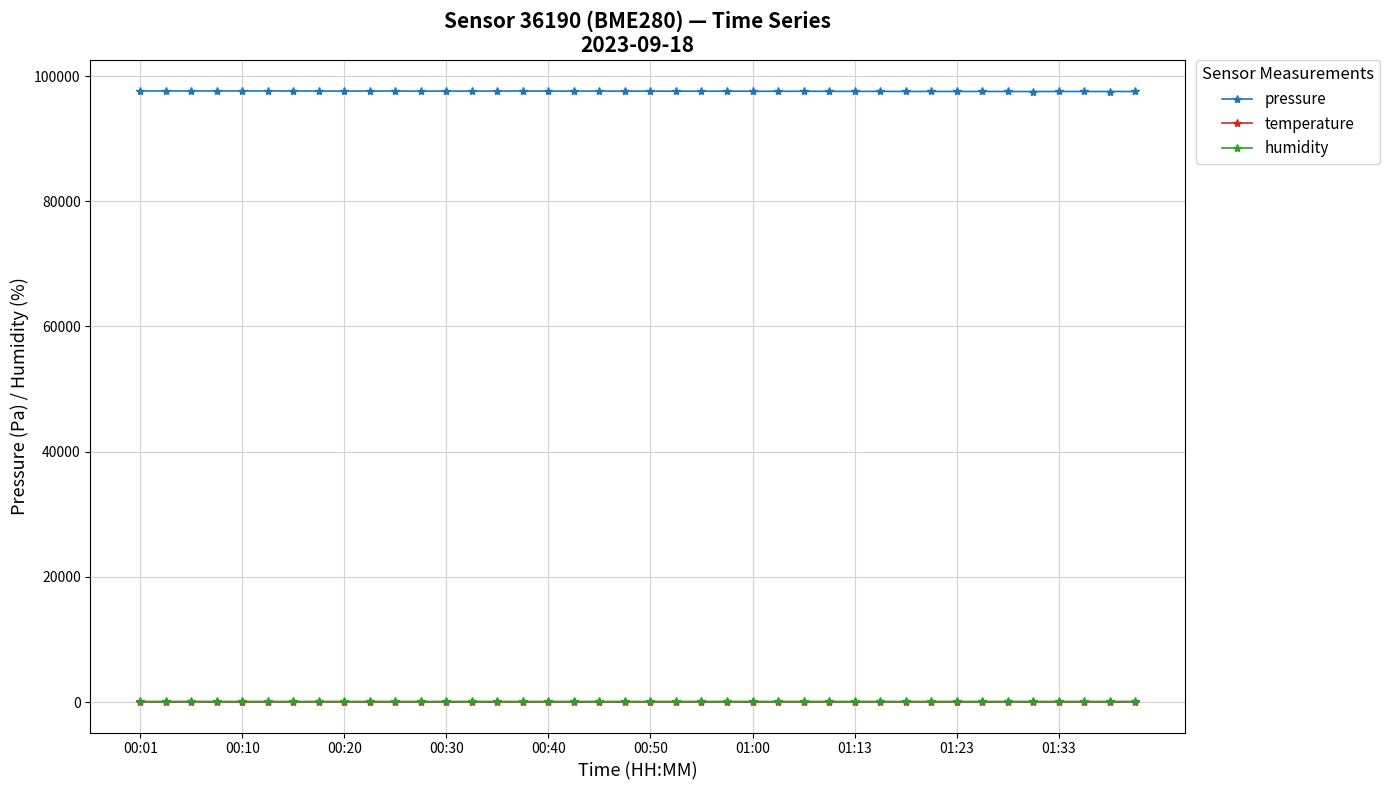

At how many categories does at least one series exceed 27066?

40